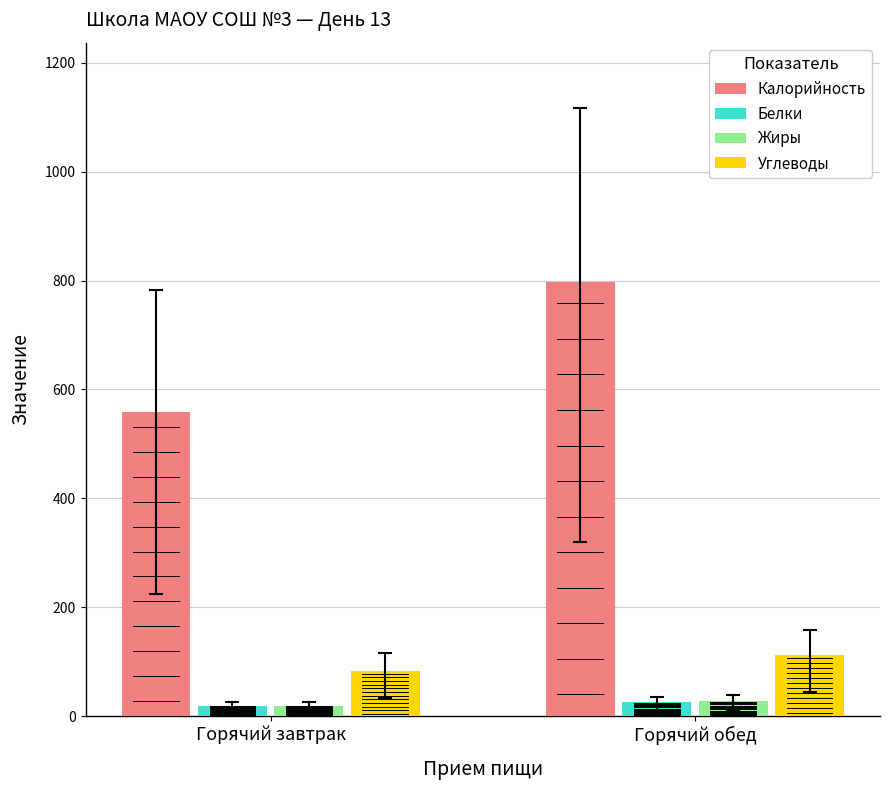

The Жиры series shows 8.0 at Горячий обед. True or false?

False